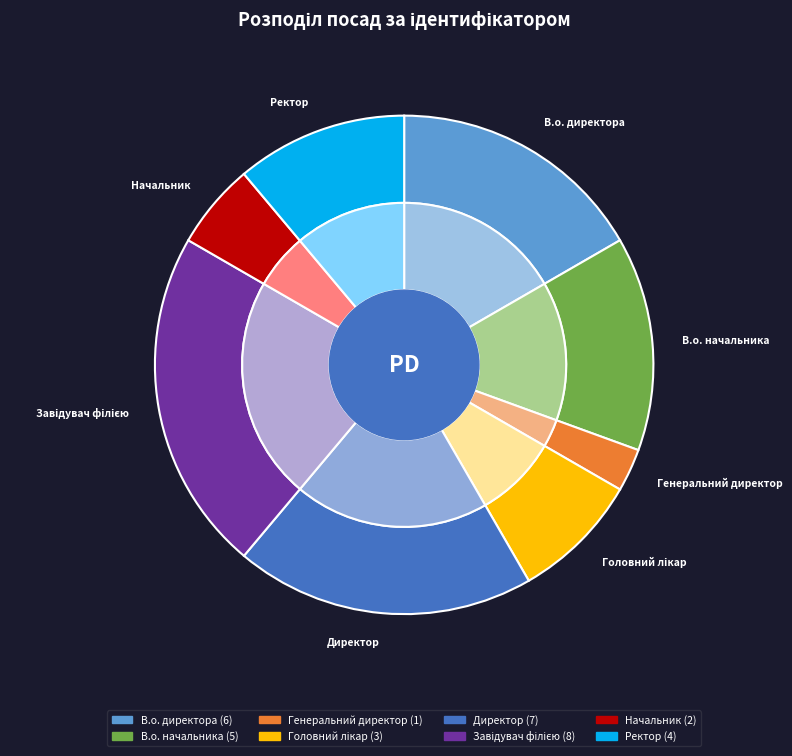

What is the change in value from В.о. директора to Директор?

+1